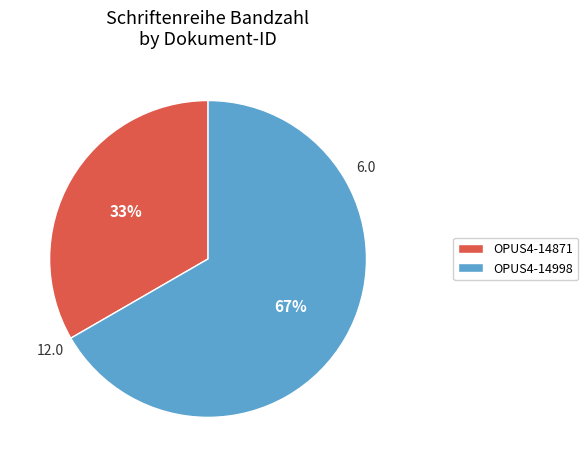

Which category has the biggest portion of the pie?

OPUS4-14998